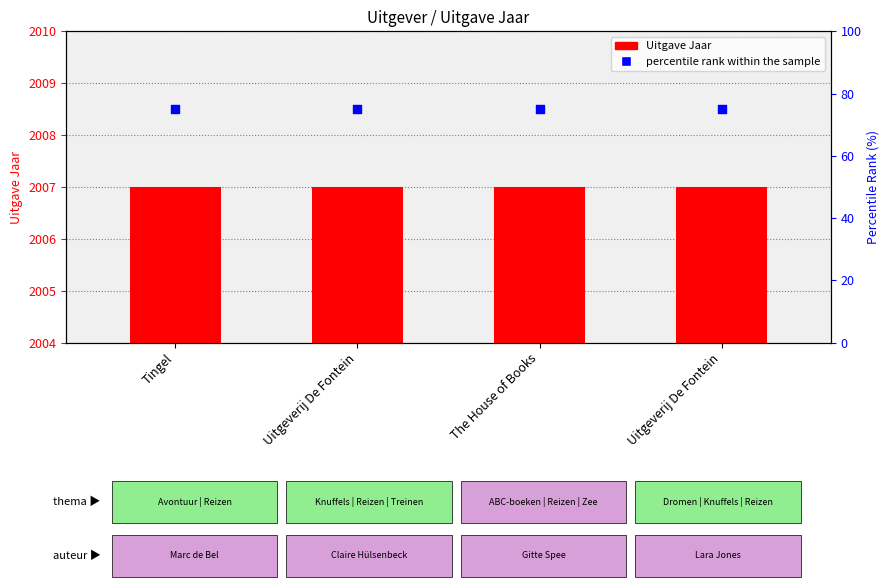

At which category is the sum across all series the highest?

Tingel